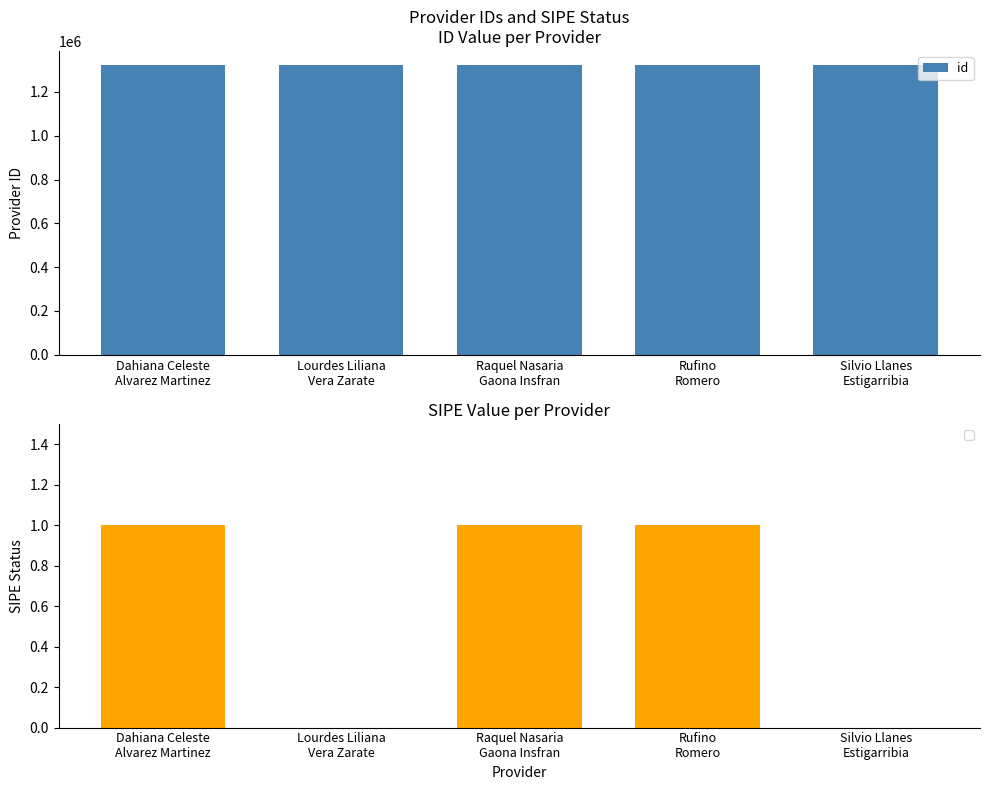

How many data points are above 1321535?

2